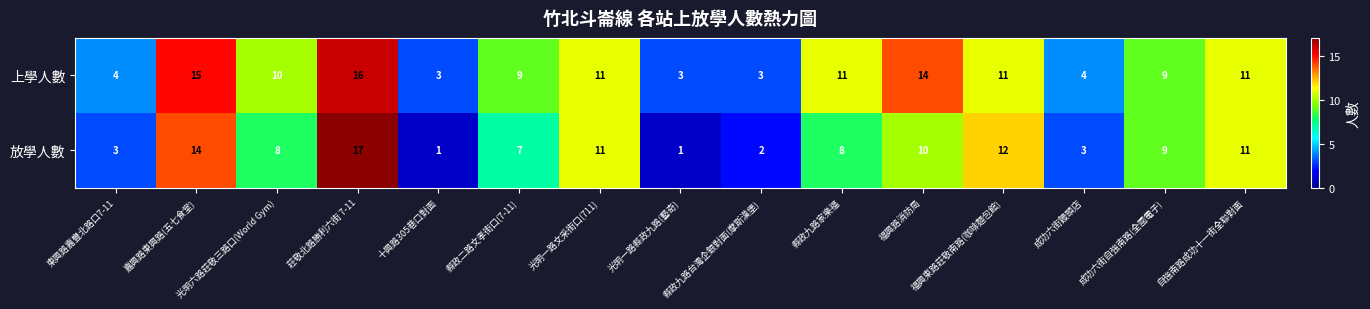

Which series has the largest range (max minus min)?

放學人數